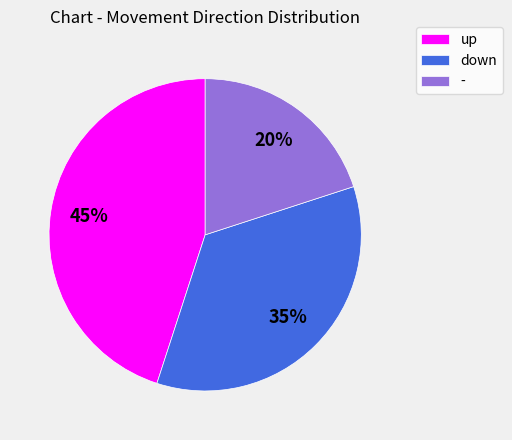

What is the largest slice in the pie chart?

up